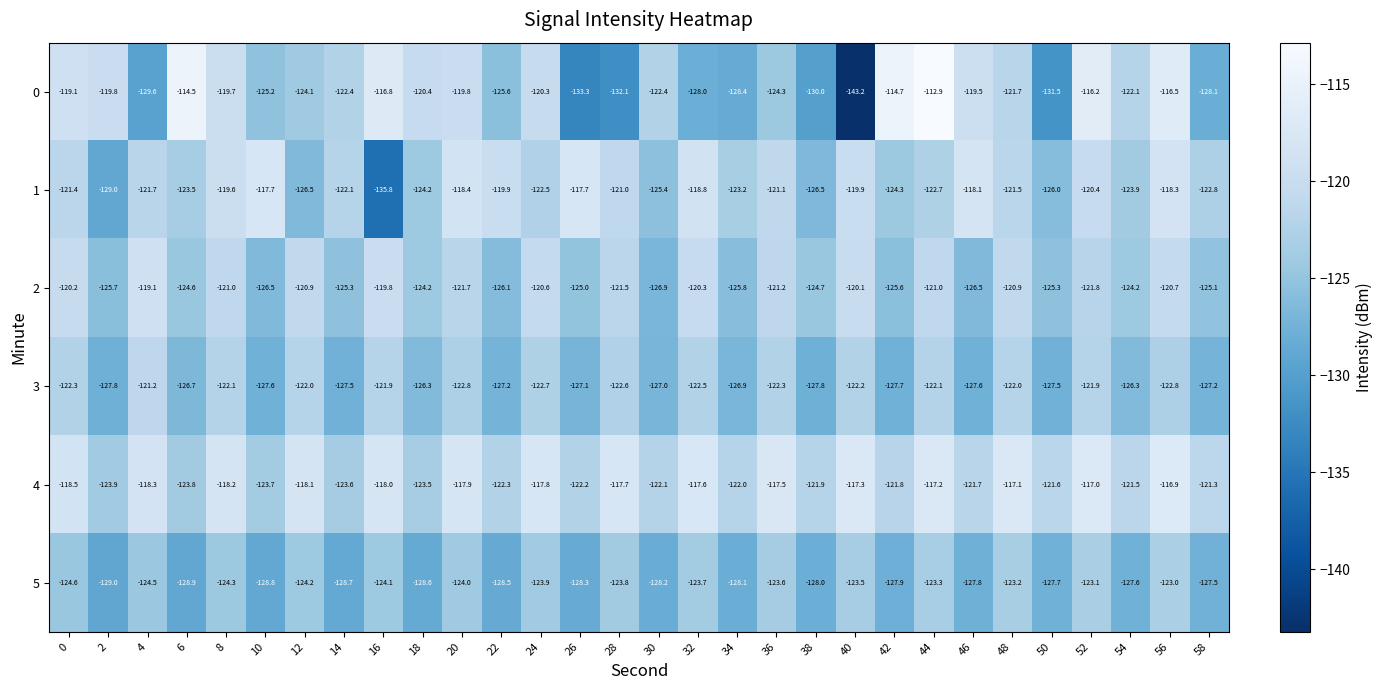

What is the approximate value of 3 at 52?

-121.9